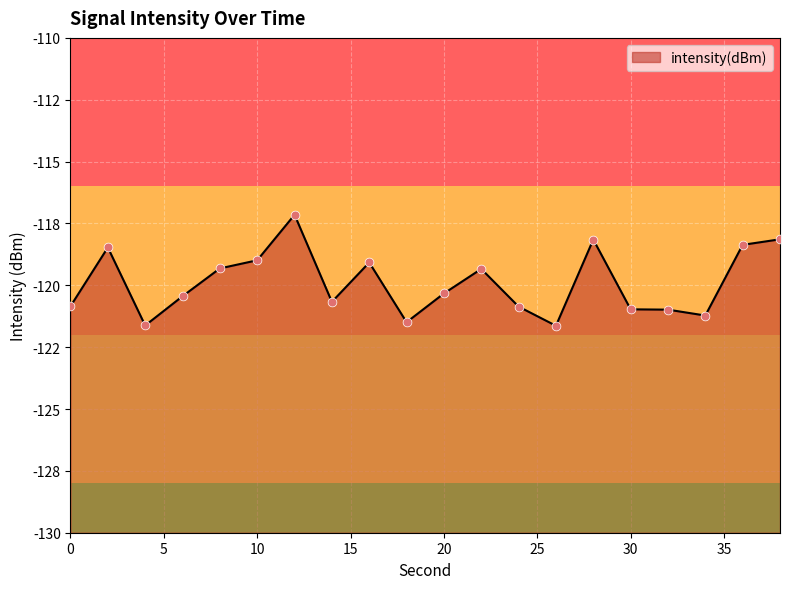

What is the change in value from 2 to 26?

-3.2